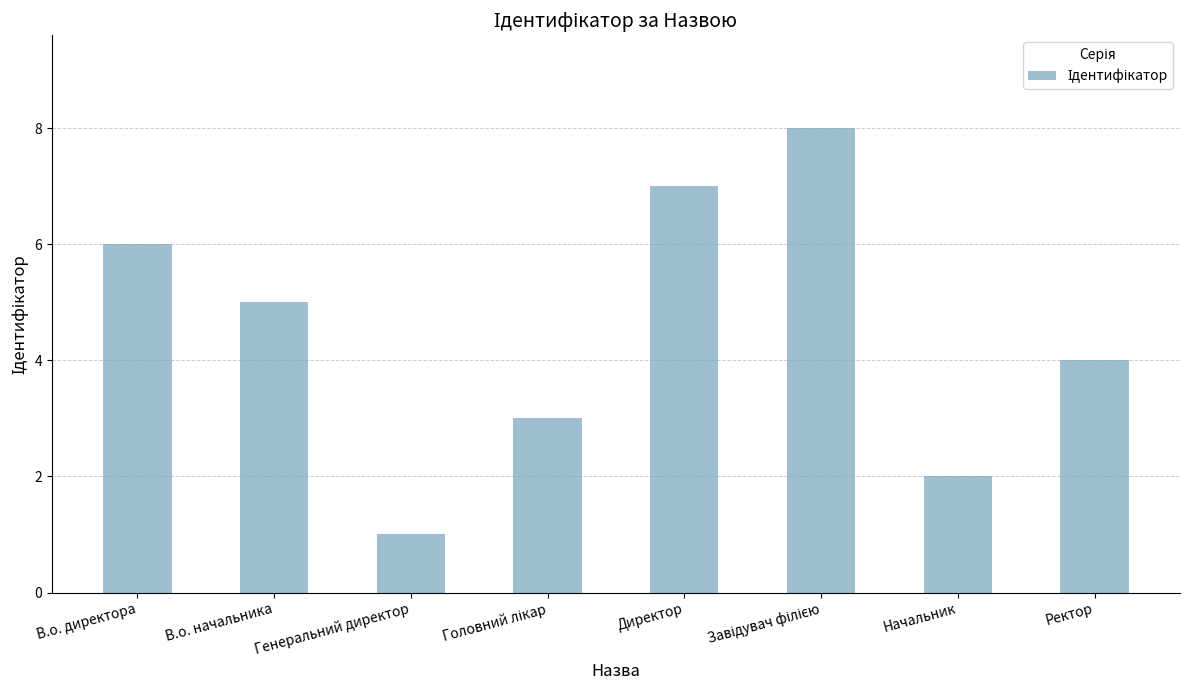

What is the change in value from В.о. директора to Ректор?

-2